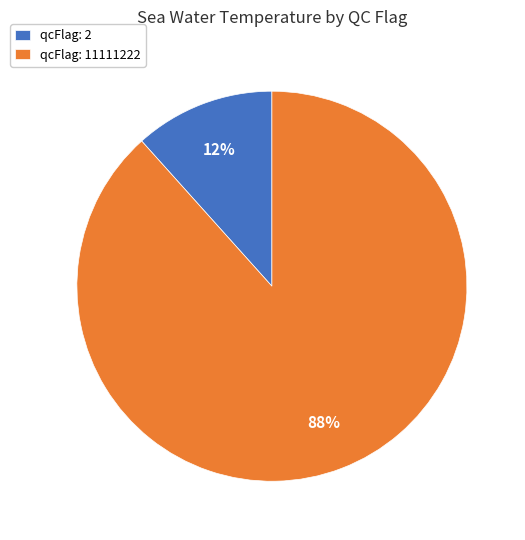

How many segments does this pie chart have?

2